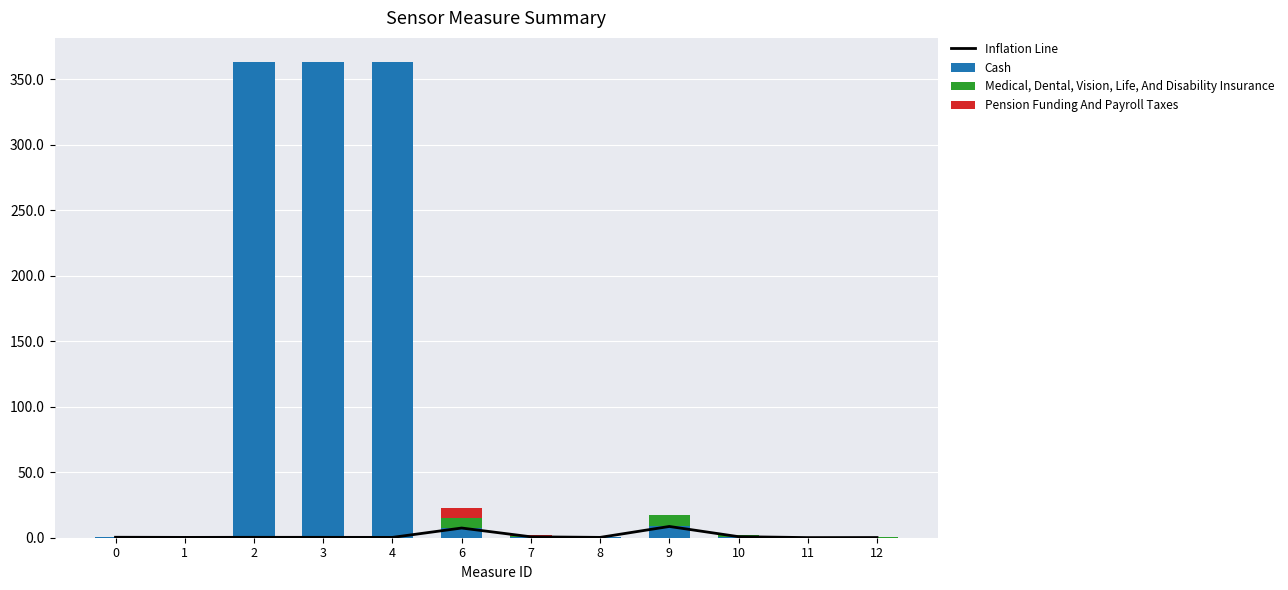

At which label is Inflation Line closest to 4?

10